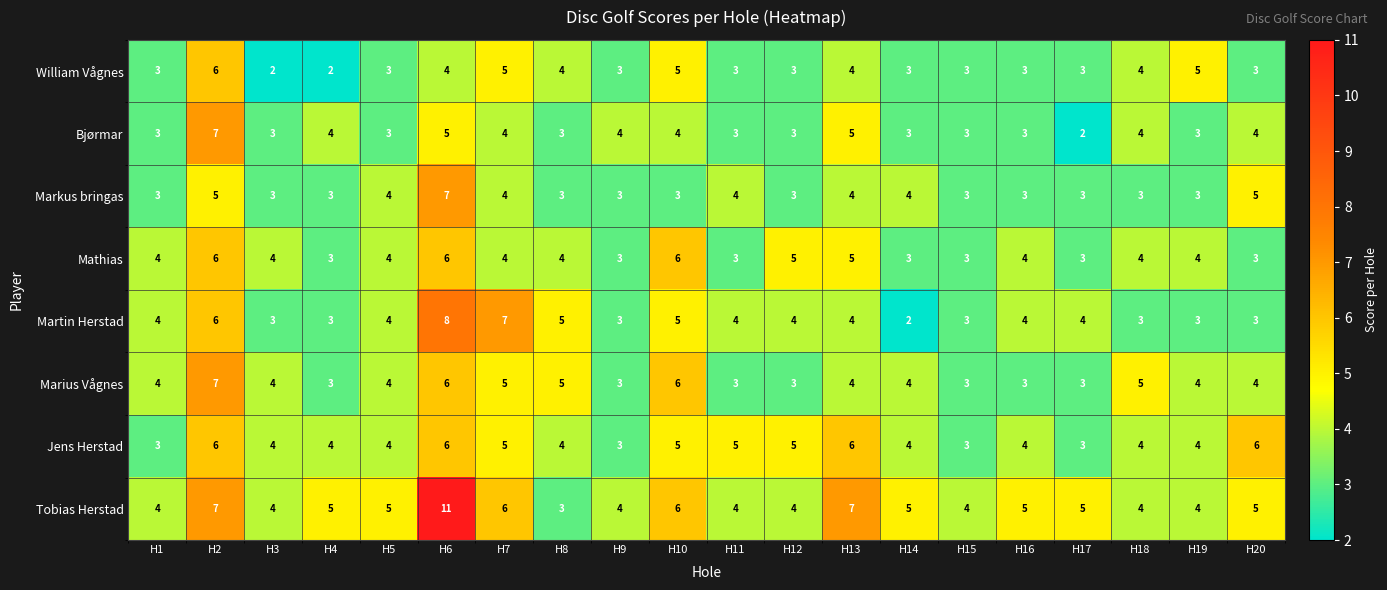

Which series has the largest range (max minus min)?

Tobias Herstad